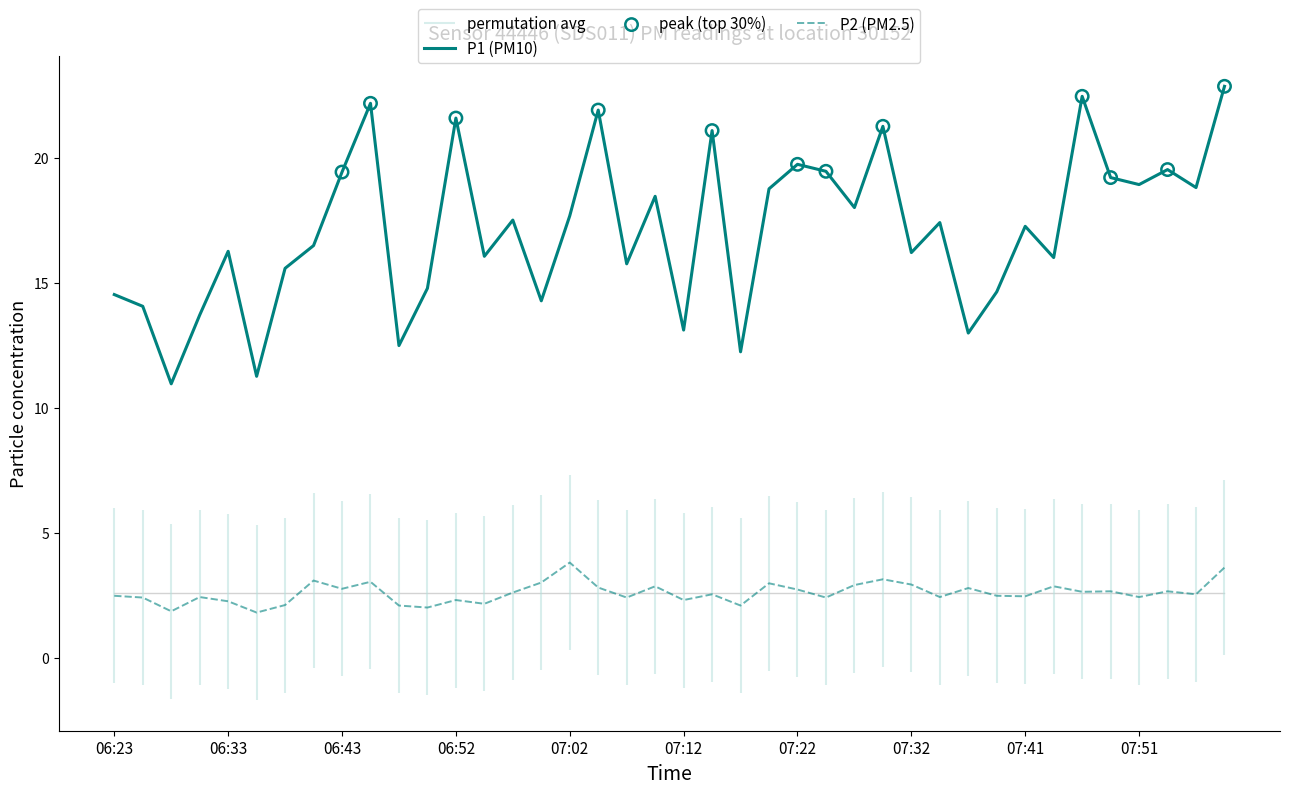

At how many categories does at least one series exceed 12?

38